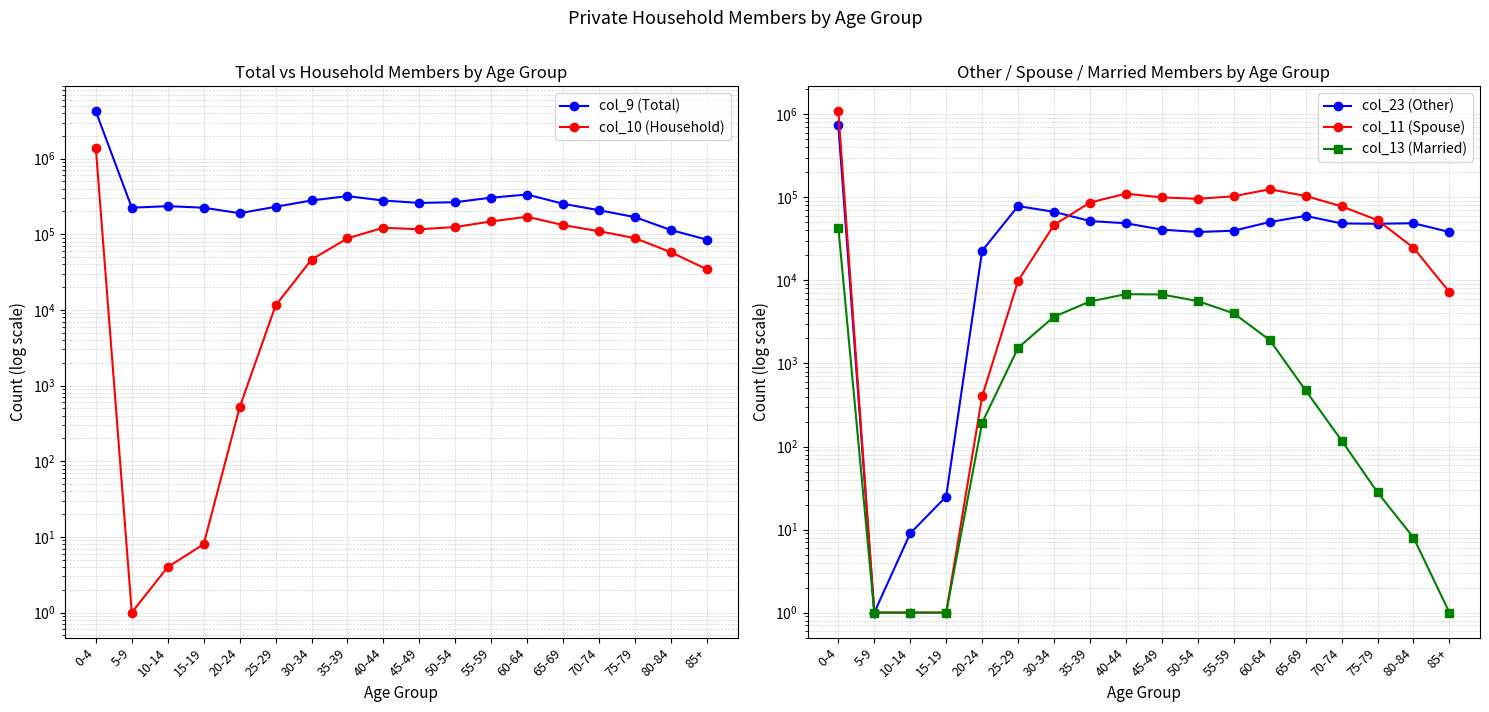

The value of col_11 (Spouse) at 35-39 is 86708. True or false?

True